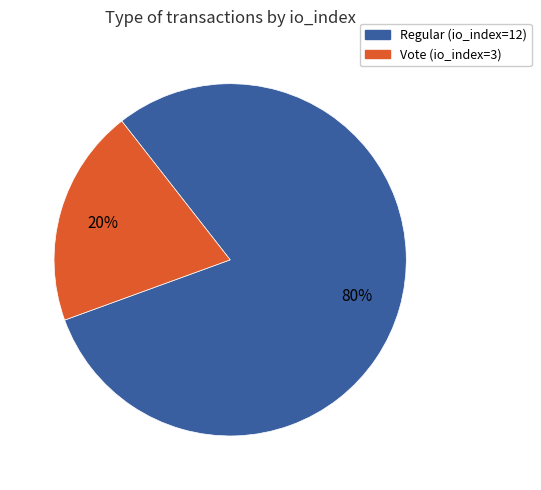

To the nearest percent, what is the difference between the Vote (io_index=3) and Regular (io_index=12) slice percentages?

60%